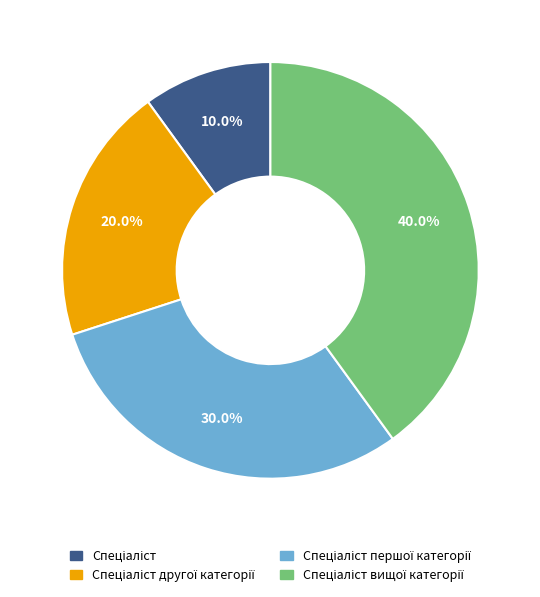

Does any single category account for the majority?

No